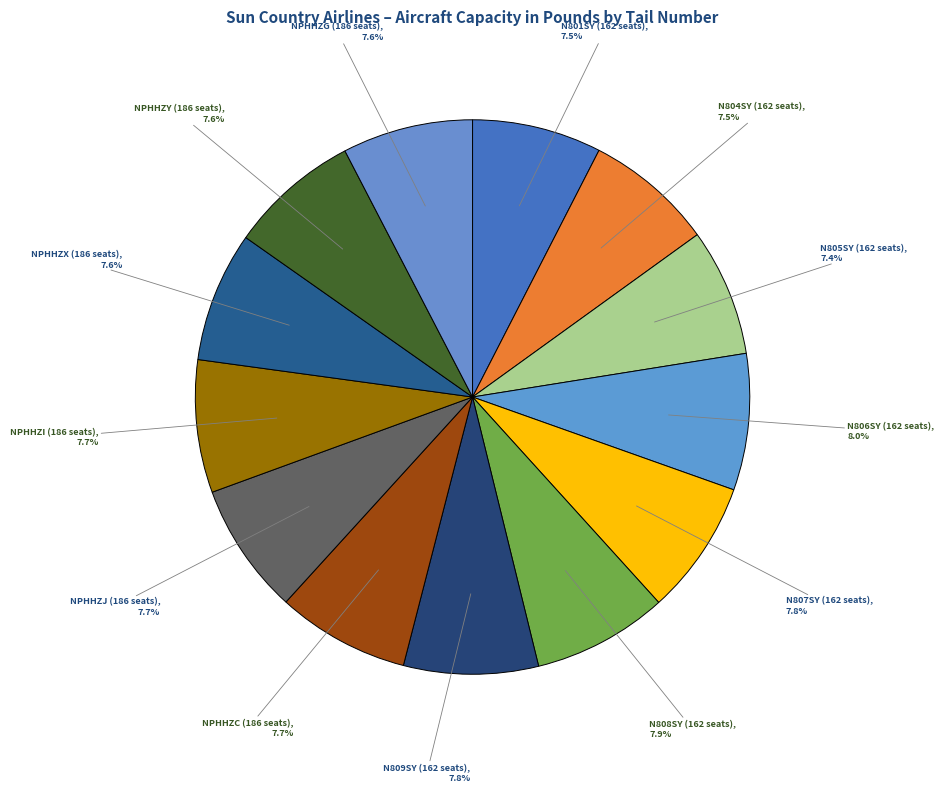

What is the ratio of the value at NPHHZG (186 seats) to the value at N804SY (162 seats)?

1.0